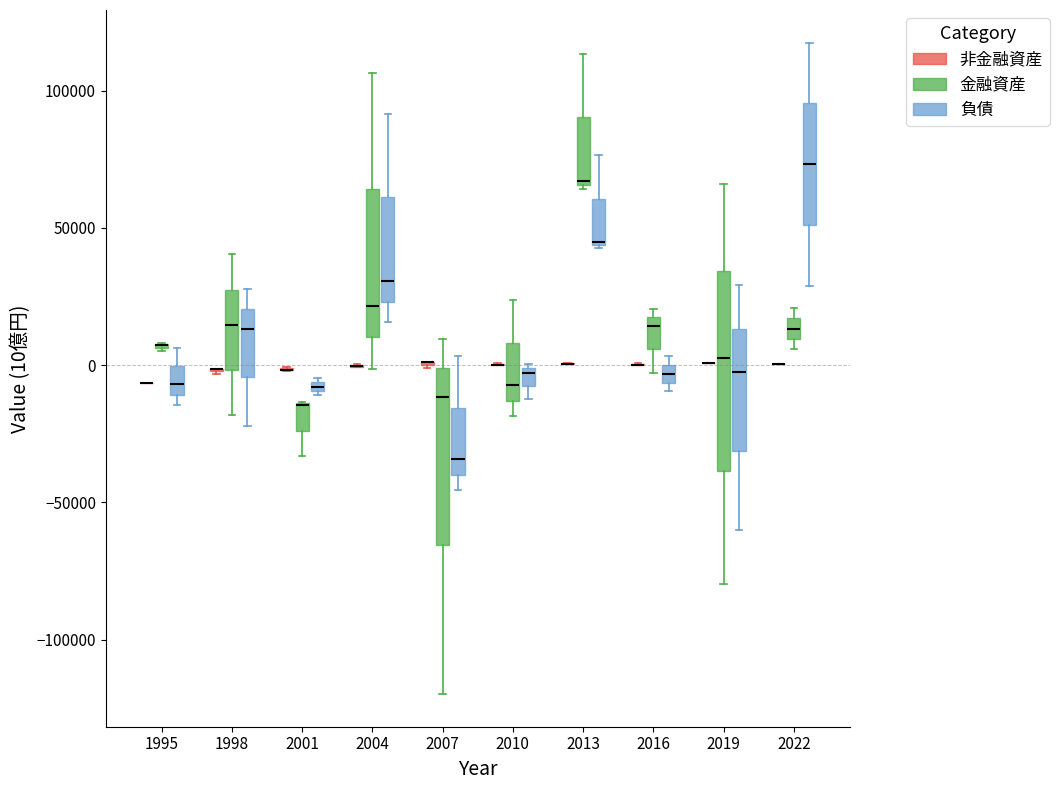

Comparing the boxes themselves (not the whiskers), which one is the tallest?

2019 (金融資産)